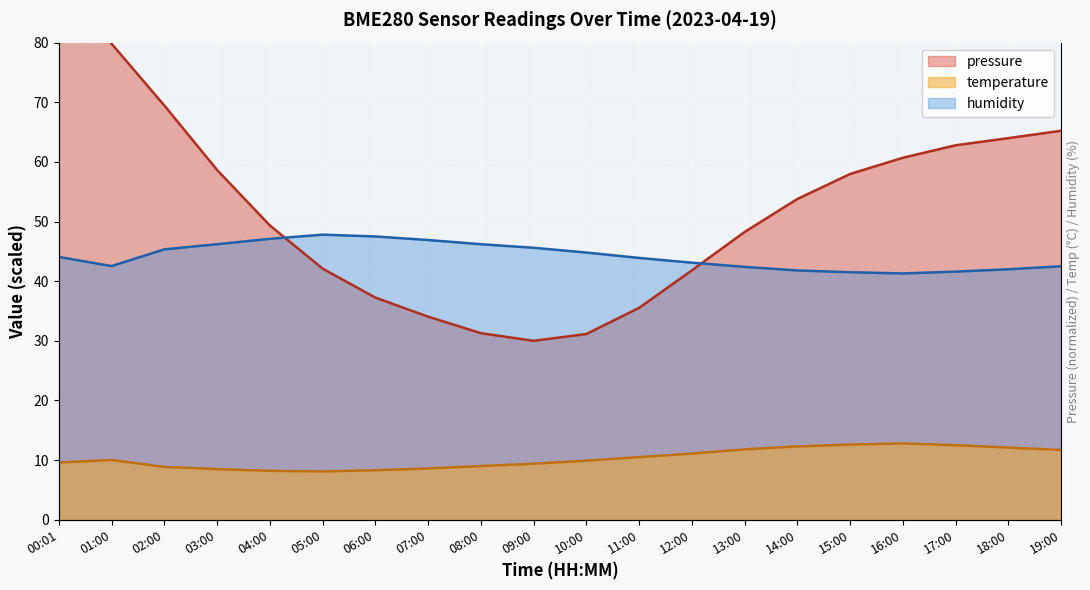

Count the number of data series in this chart.

3